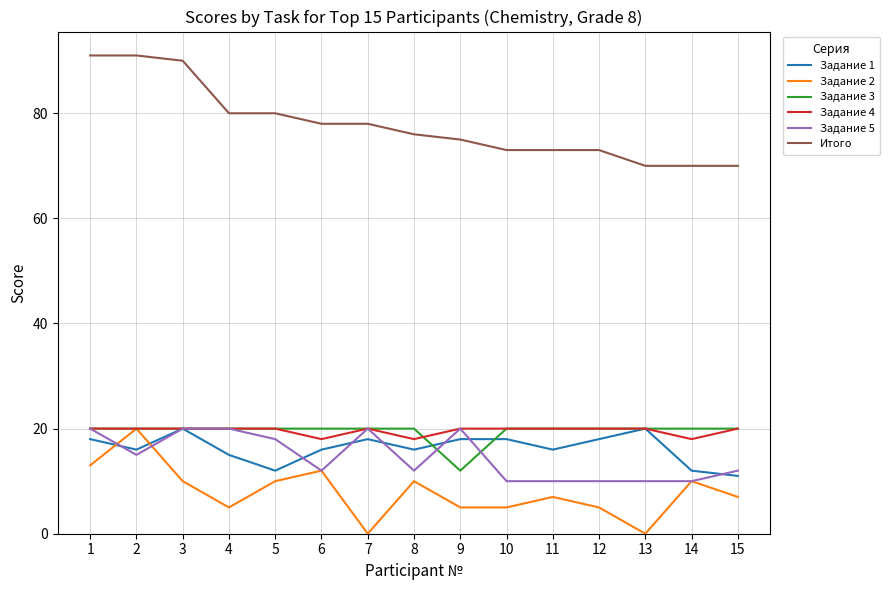

Is the value of Задание 1 at 8 greater than the value of Задание 4 at 4?

No